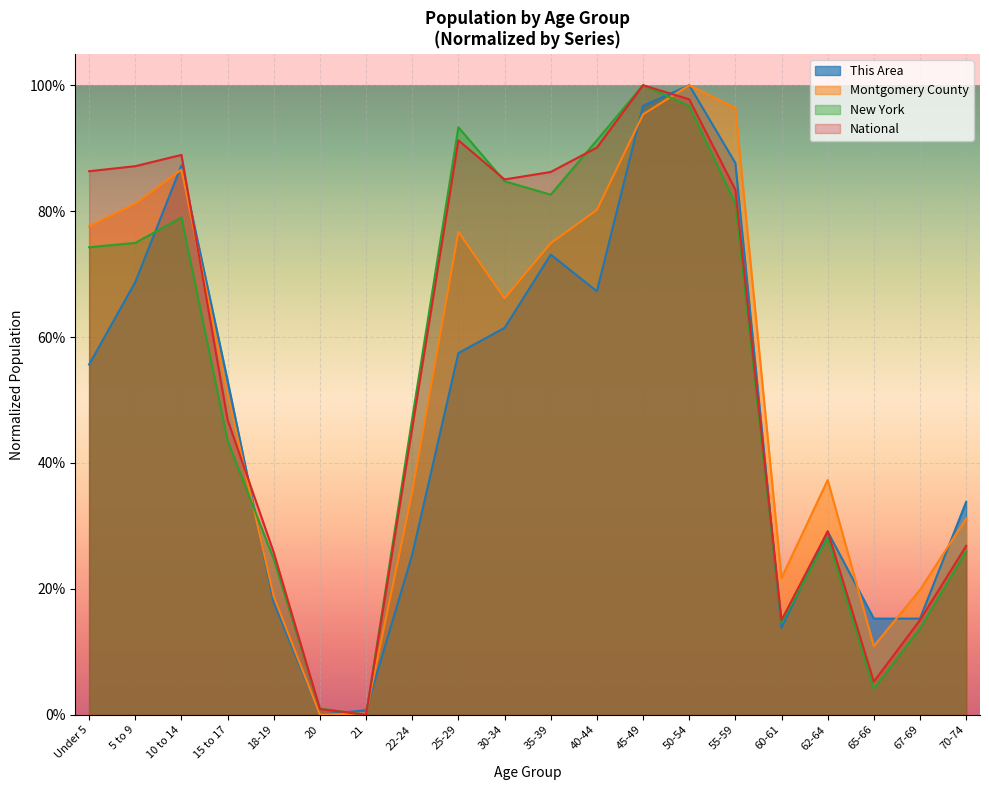

Where is Montgomery County nearest to the value 0?

20